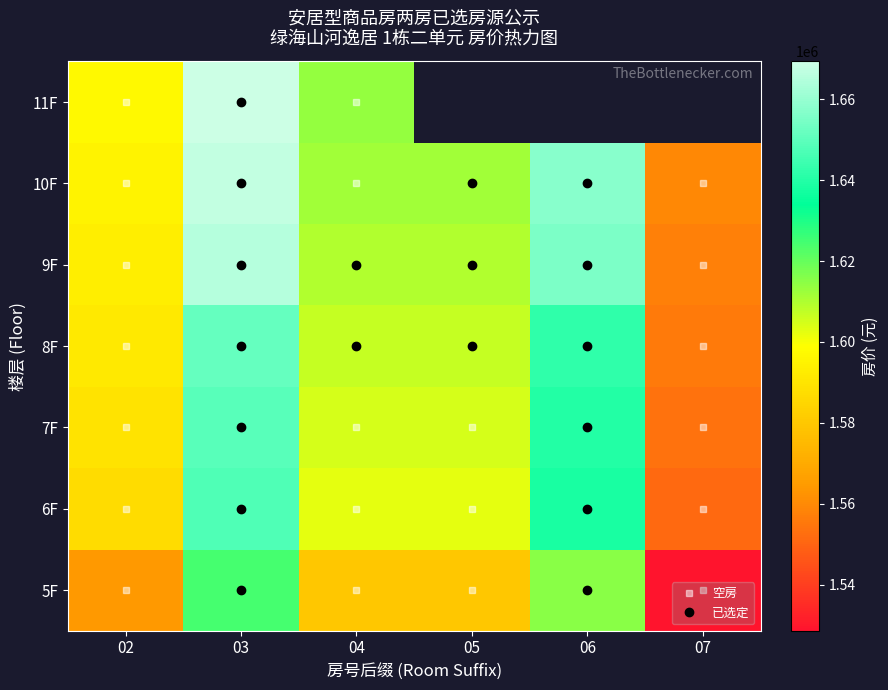

At which category is the sum across all series the highest?

03